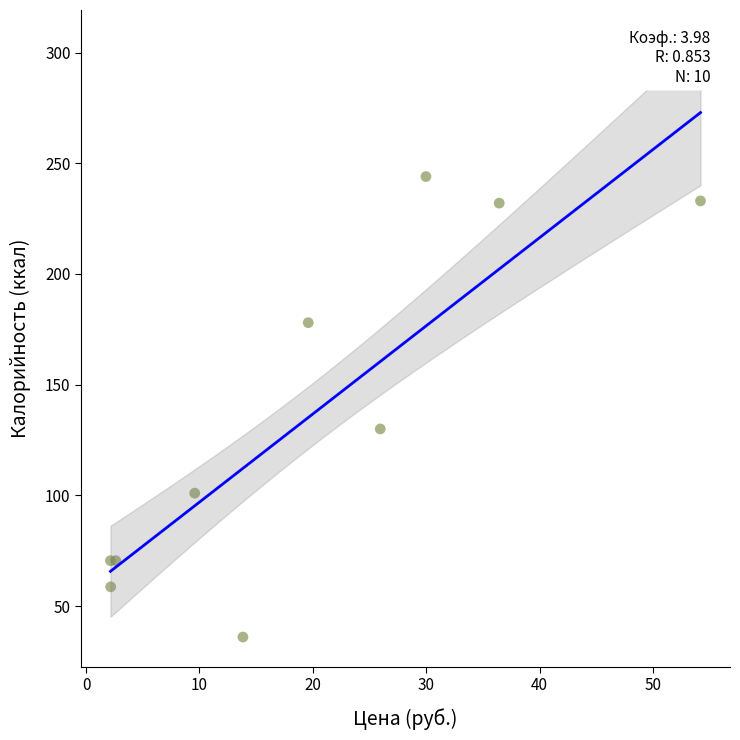

What Y value in the scatter plot is closest to 140?

130.0